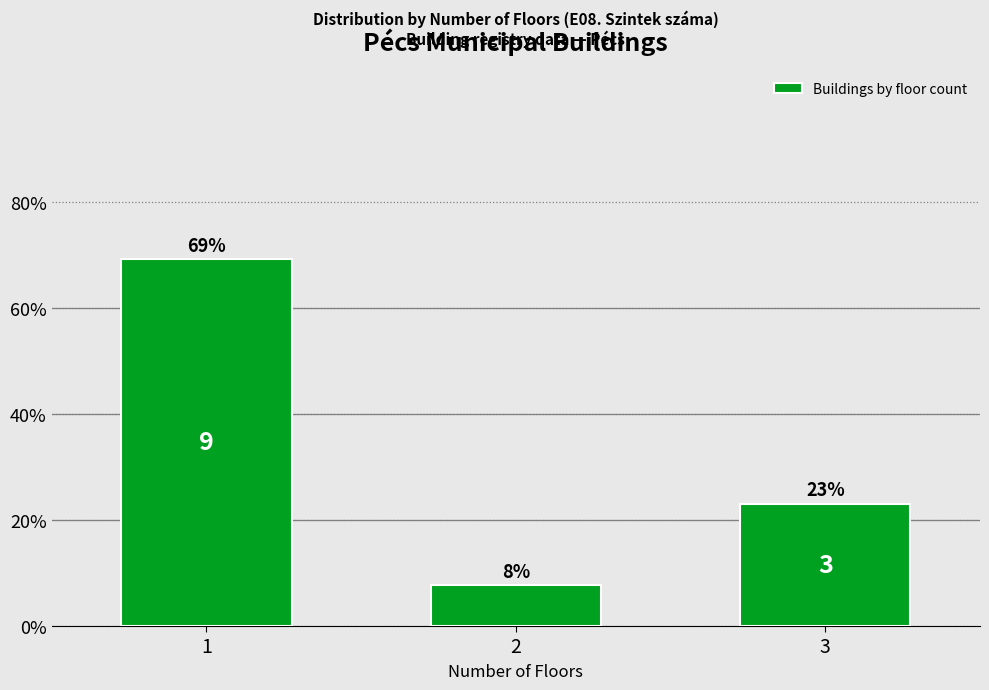

What is the average value?

33.3